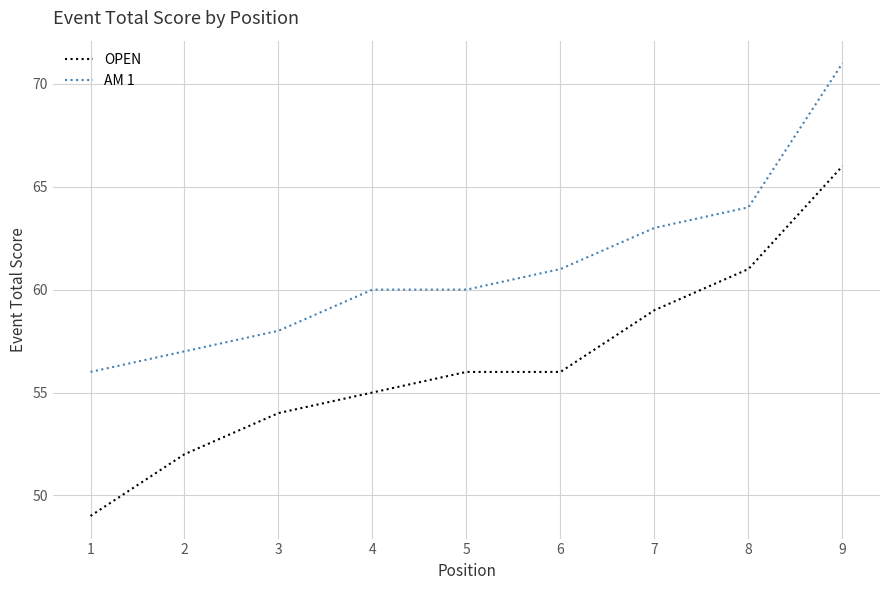

True or false: OPEN and AM 1 cross at least once.

False